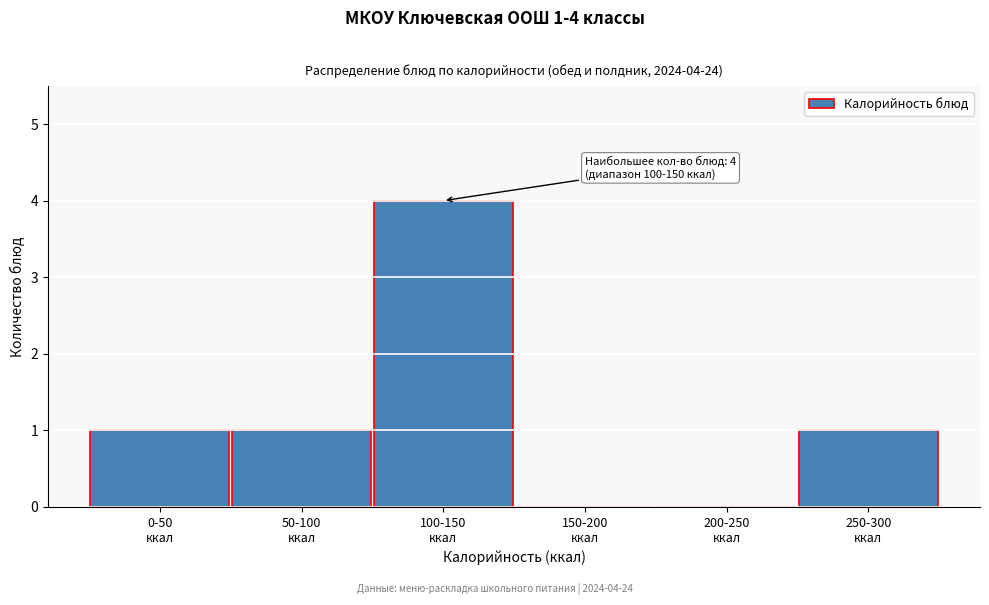

What is the sum of all values?

7